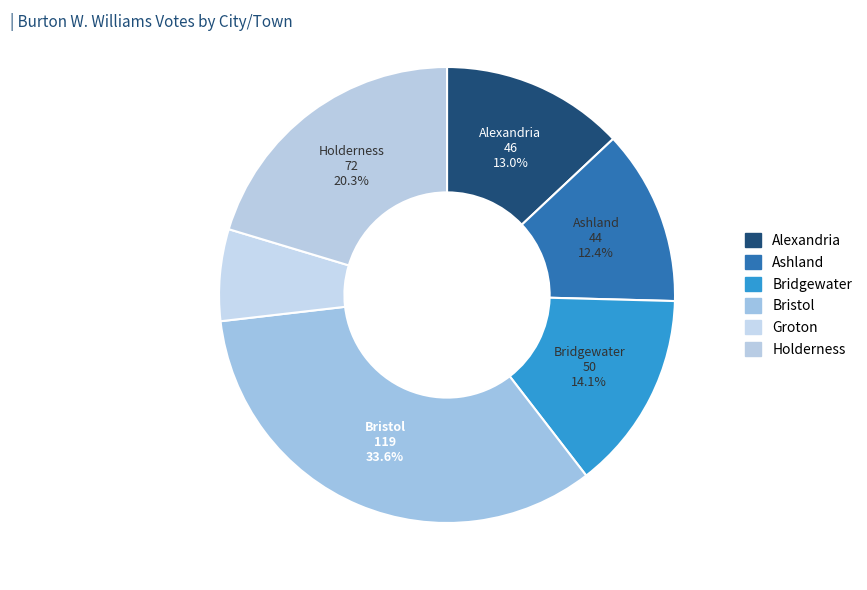

How many slices are in this pie chart?

6